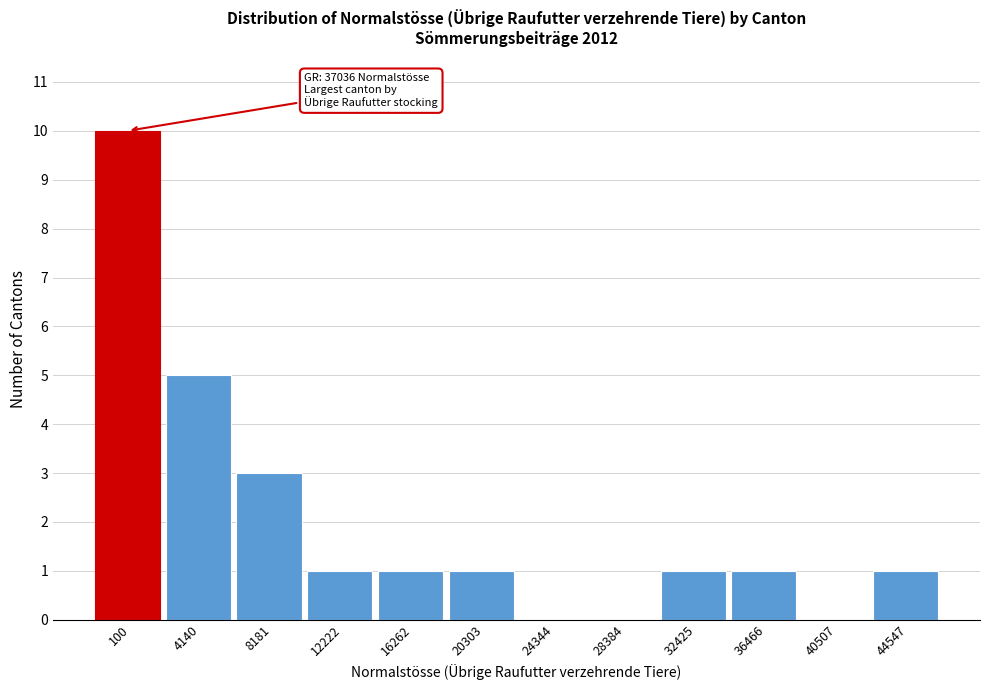

Reading left to right, list all the values displayed in this chart.

100=10	4140=5	8181=3	12222=1	16262=1	20303=1	24344=0	28384=0	32425=1	36466=1	40507=0	44547=1